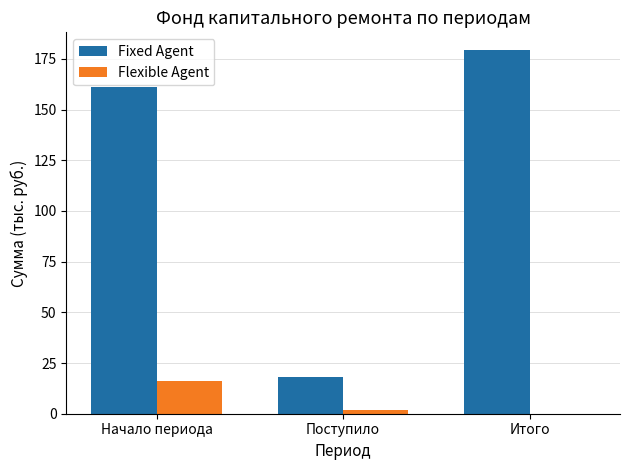

What is the sum of all Flexible Agent values?

18.2